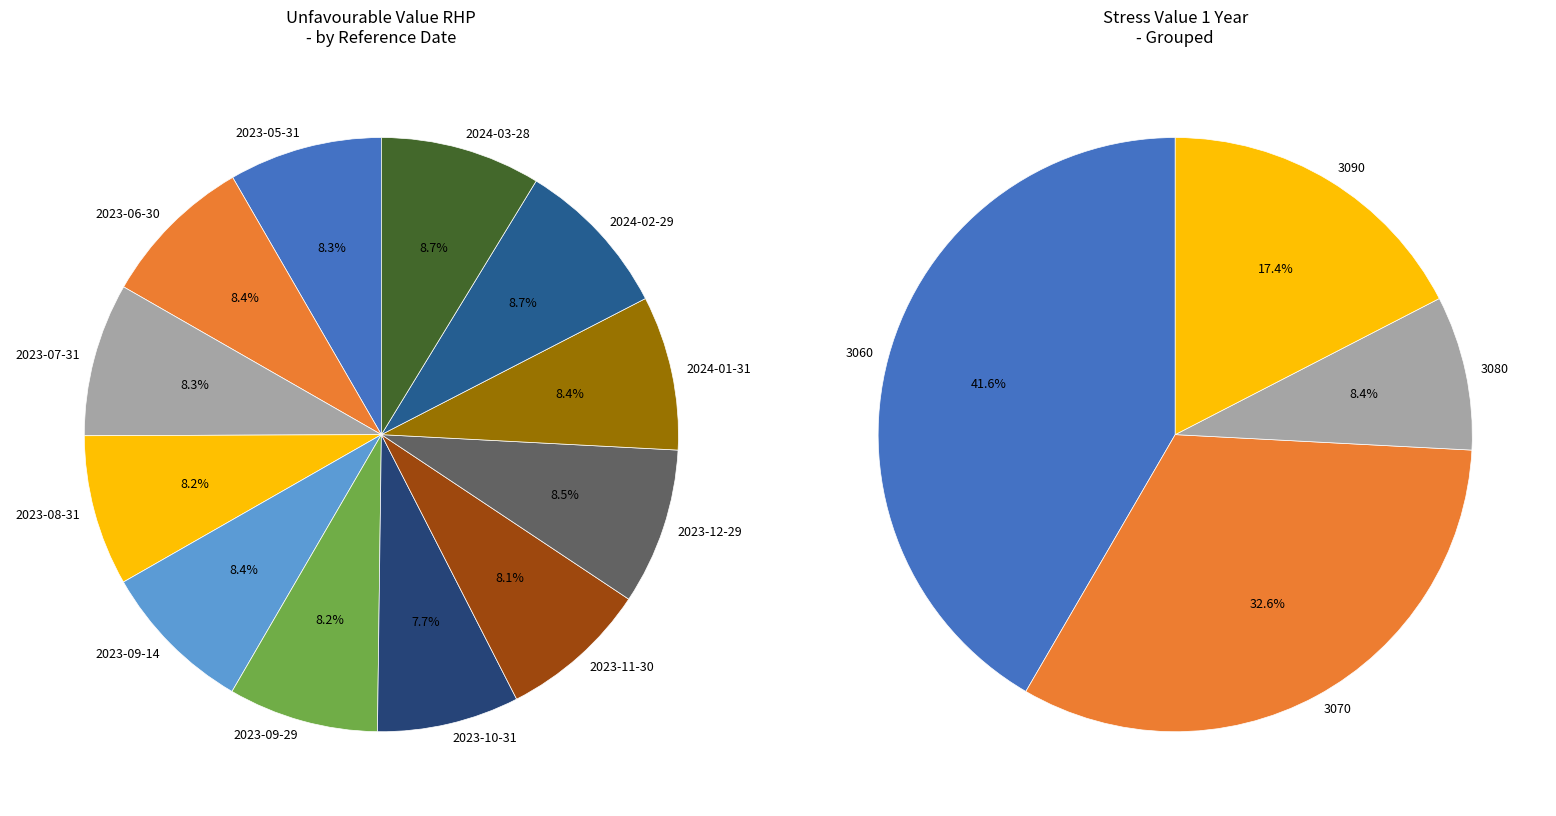

What is the total percentage of 2023-09-29 and 2024-02-29?

16.9%